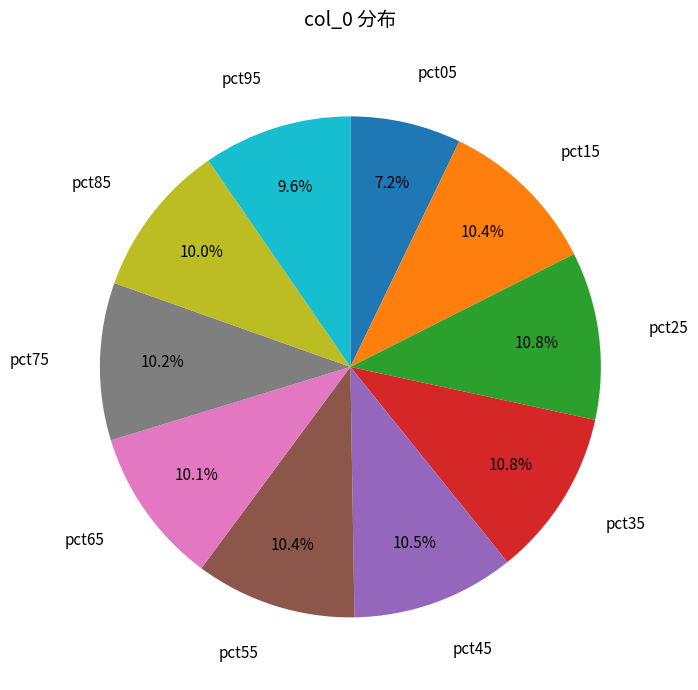

Is there any slice that represents more than half of the pie?

No